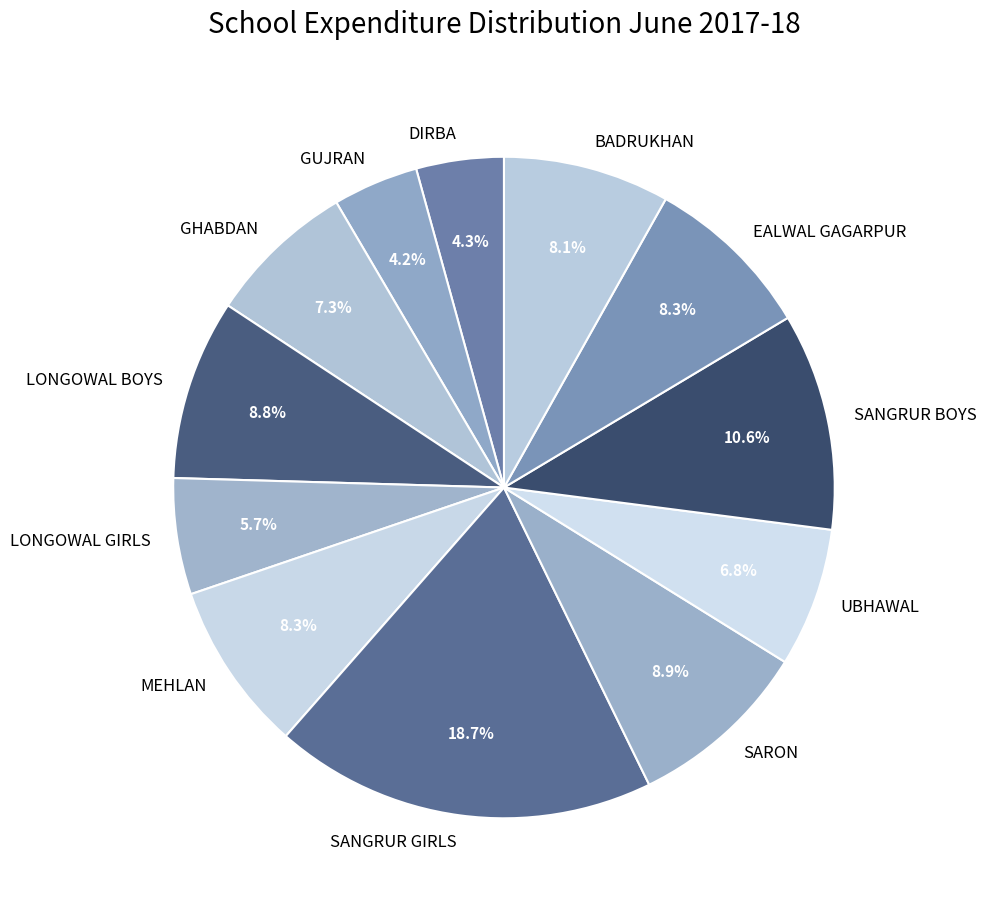

What portion of the pie excludes DIRBA?

95.7%